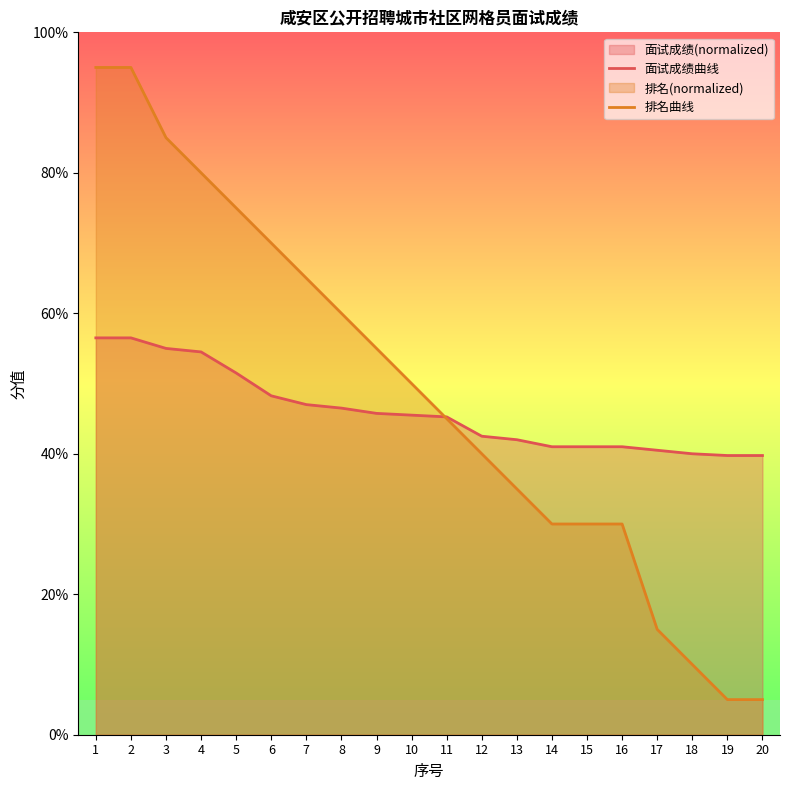

Which series has the largest total across all categories?

排名曲线